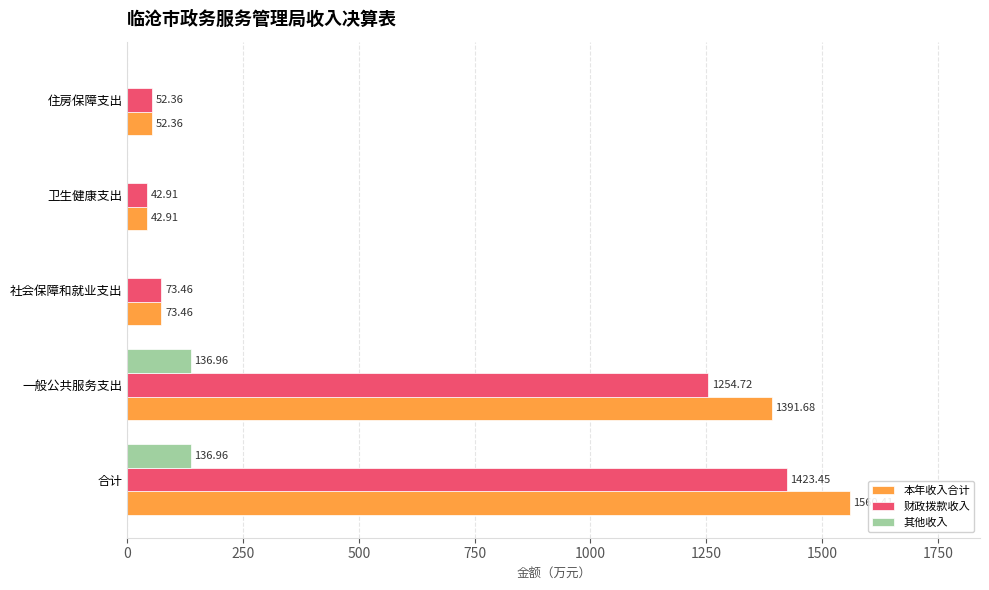

Which series changed the most between 一般公共服务支出 and 社会保障和就业支出?

本年收入合计